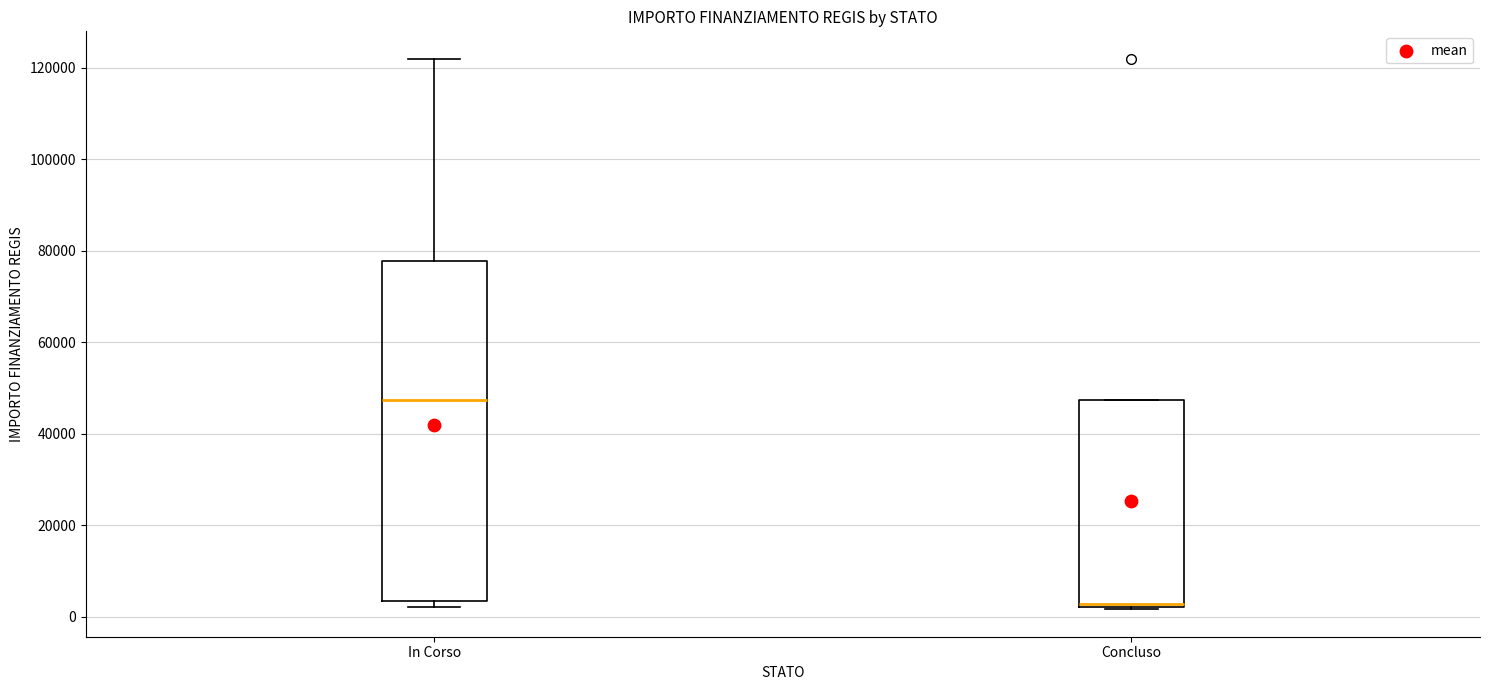

Where does the upper whisker of the box for In Corso end on the y-axis? The values are not printed on the chart, so give them approximately, as read against the axis.

122000